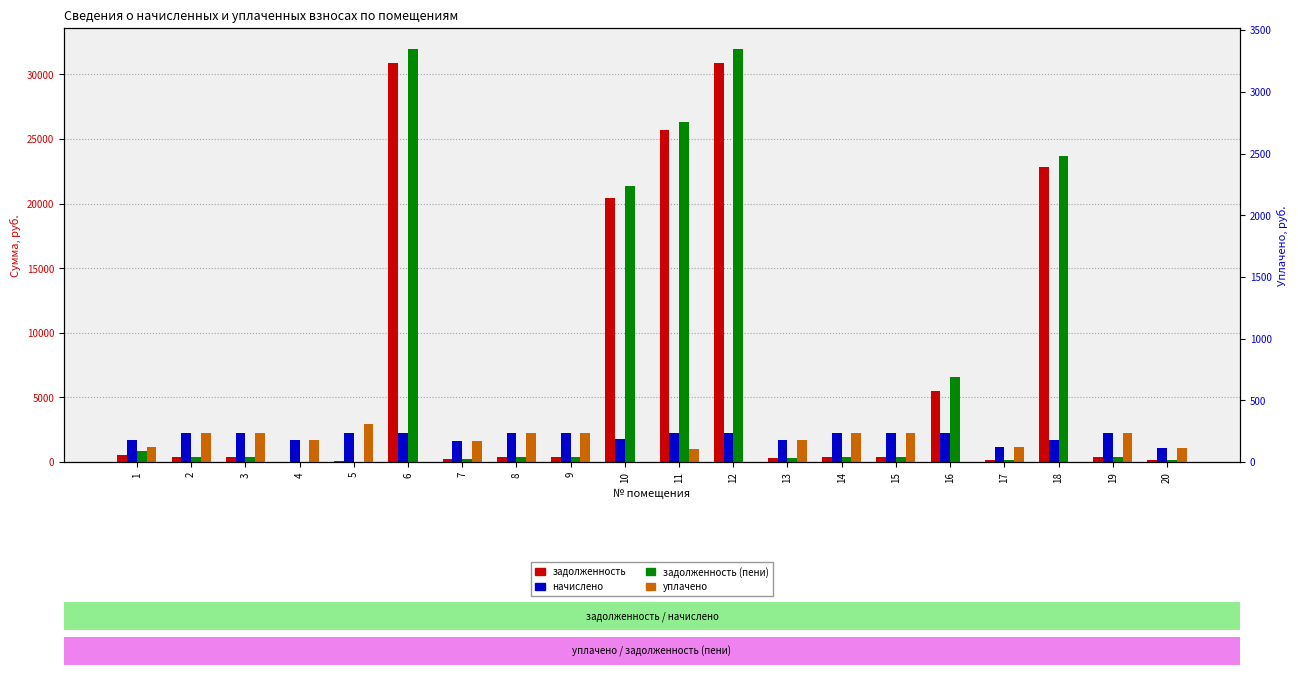

What is the difference between the maximum and second lowest values in the уплачено series?

2931.2